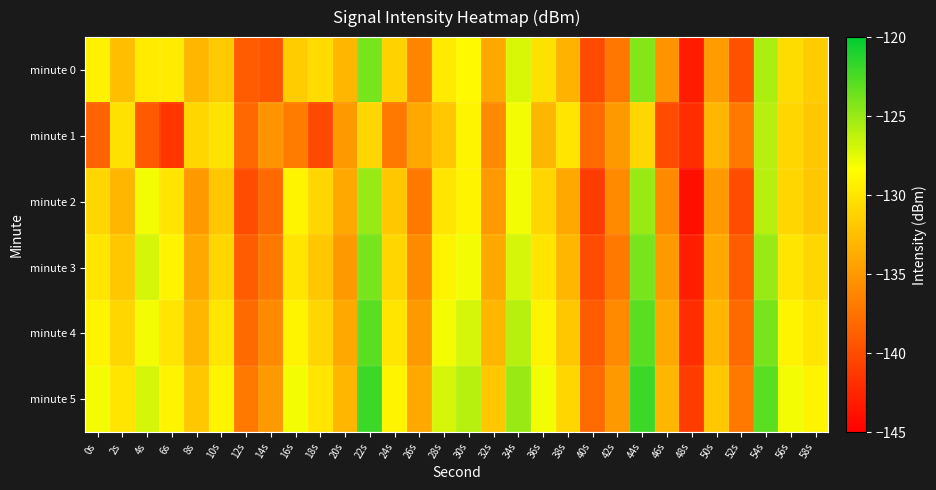

What is the spread (max minus min) of values at 18s?

10.2